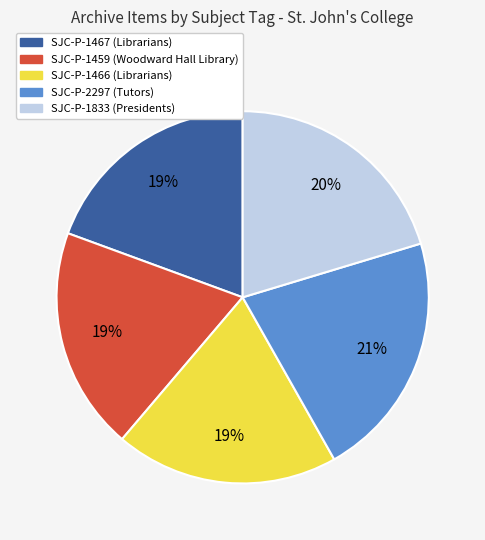

Approximately how many times larger is the value at SJC-P-2297 (Tutors) compared to SJC-P-1459 (Woodward Hall Library)?

1.1